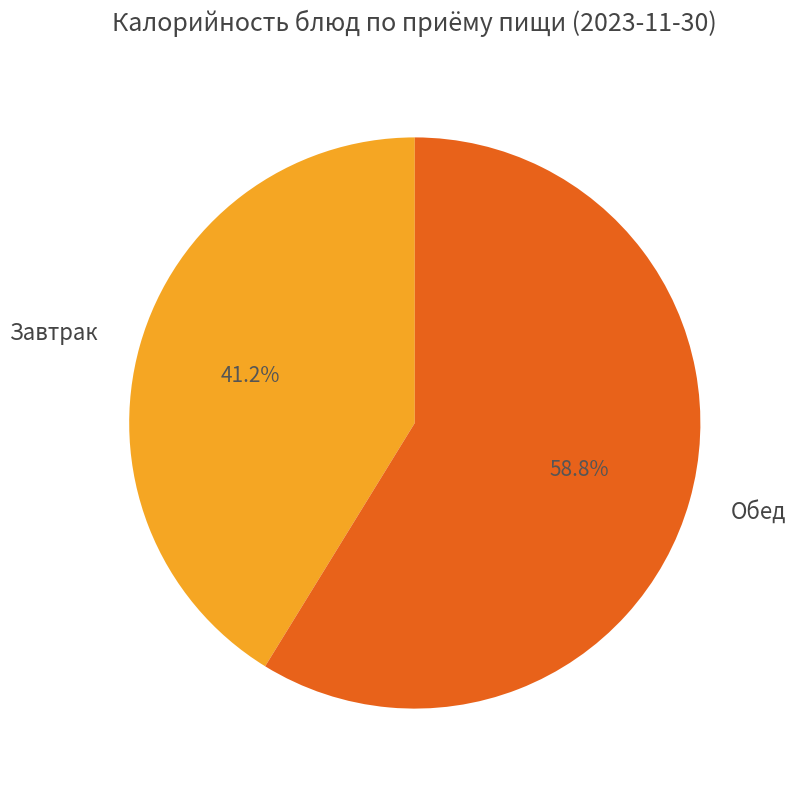

Combined, what portion of the pie is Обед and Завтрак?

100.0%